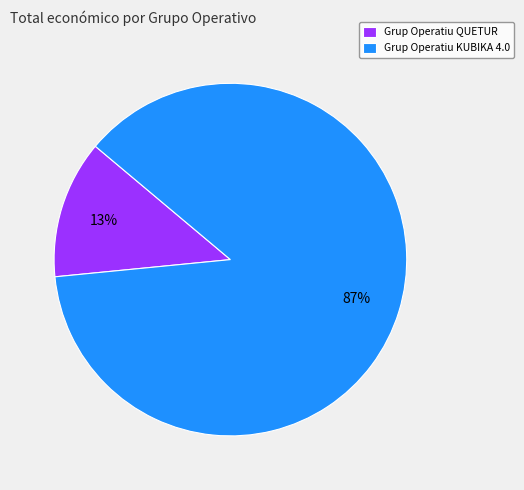

Does Grup Operatiu KUBIKA 4.0 represent more than half of the total?

Yes